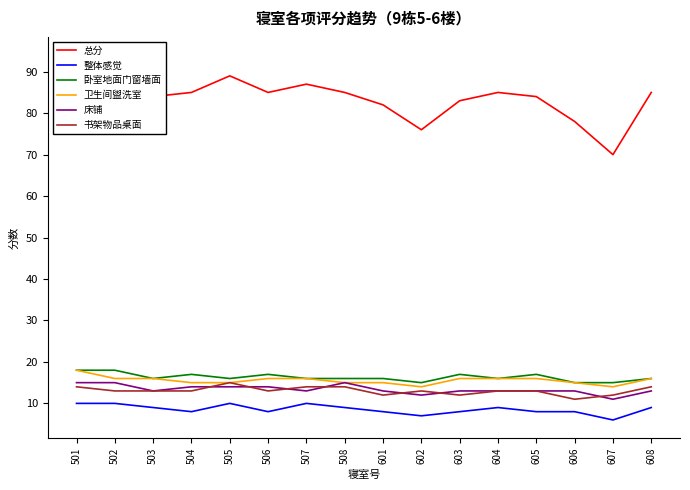

Does the chart display data point markers on the line(s)?

No